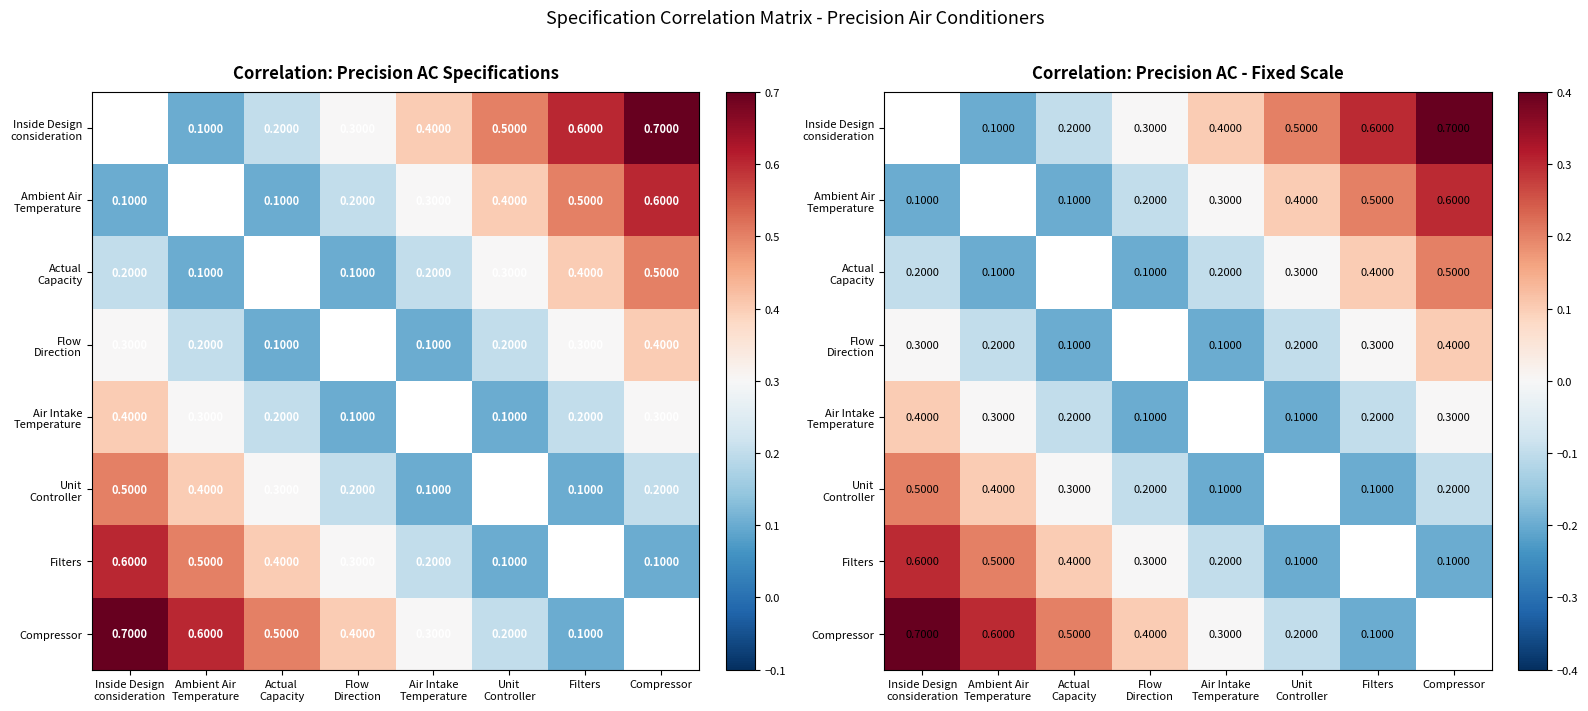

What is the difference between the Actual Capacity values at Compressor and Unit Controller?

0.2